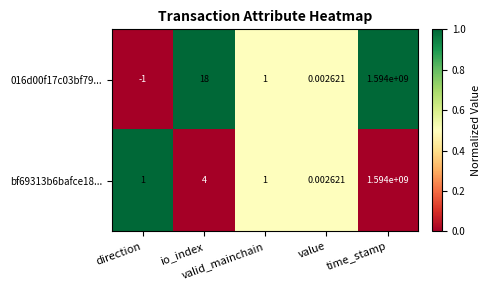

What is the total value across all series at valid_mainchain?

2.0